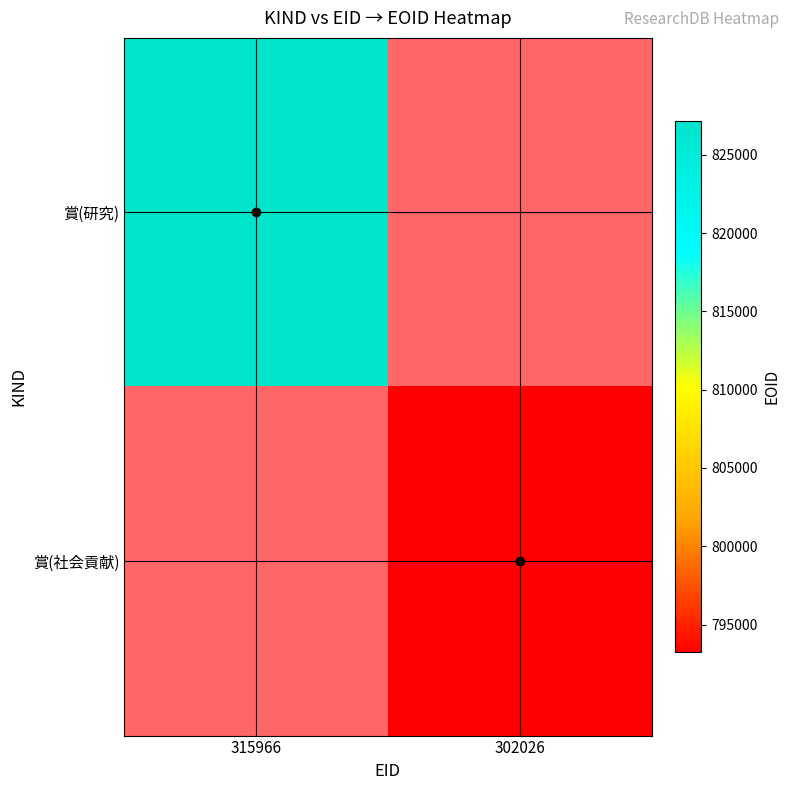

Rank the categories by 賞(研究) value from lowest to highest.

315966, 302026